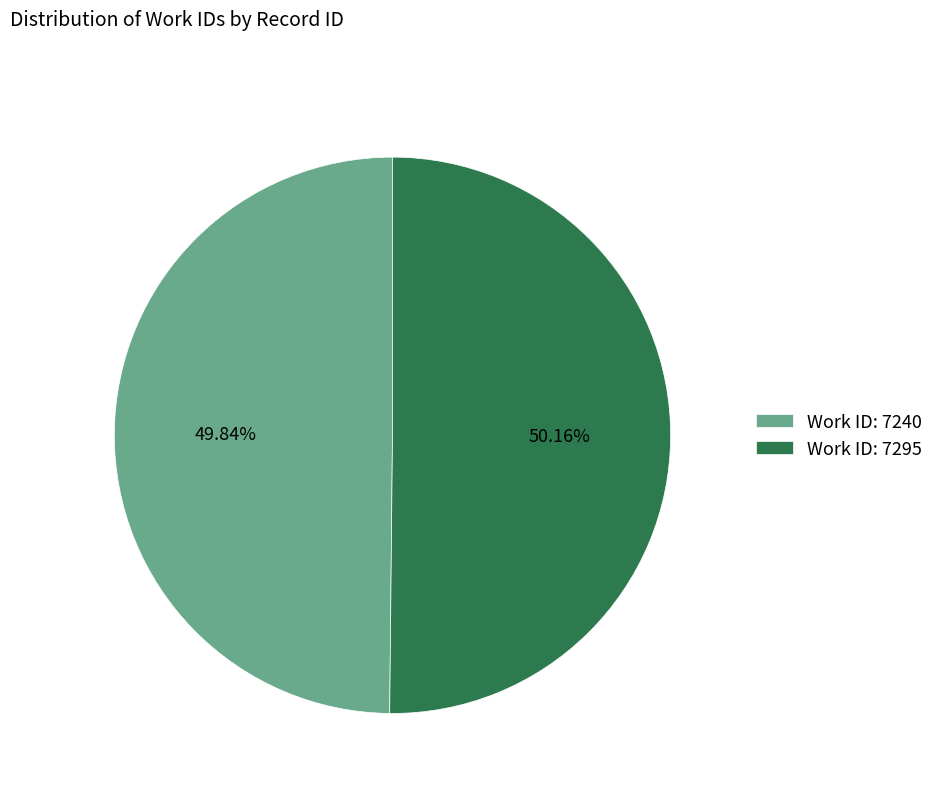

Approximately how many times larger is the value at Work ID: 7295 compared to Work ID: 7240?

1.0